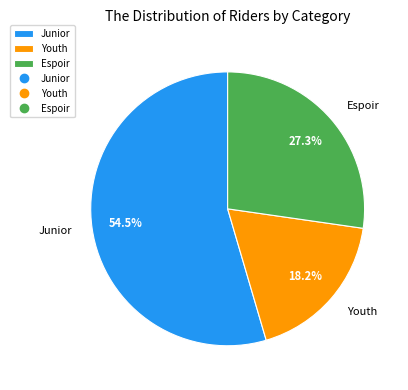

To the nearest percent, what is the average slice percentage?

33%